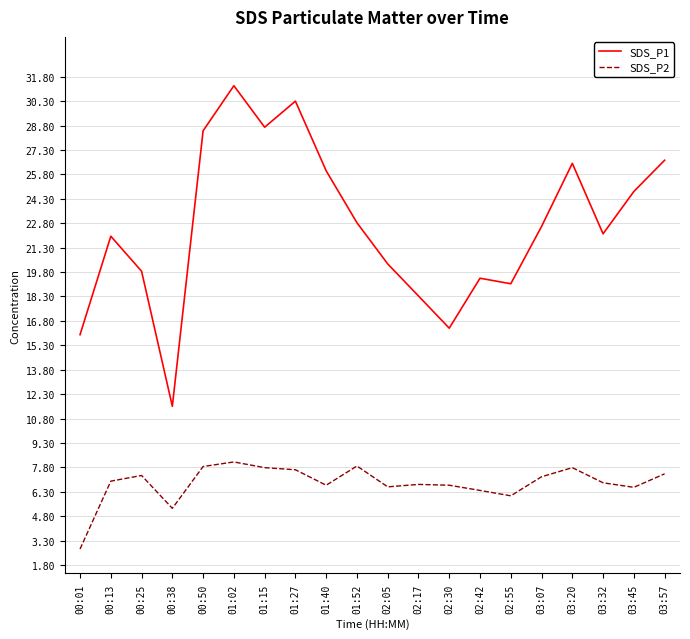

True or false: SDS_P1 and SDS_P2 intersect in this chart.

False